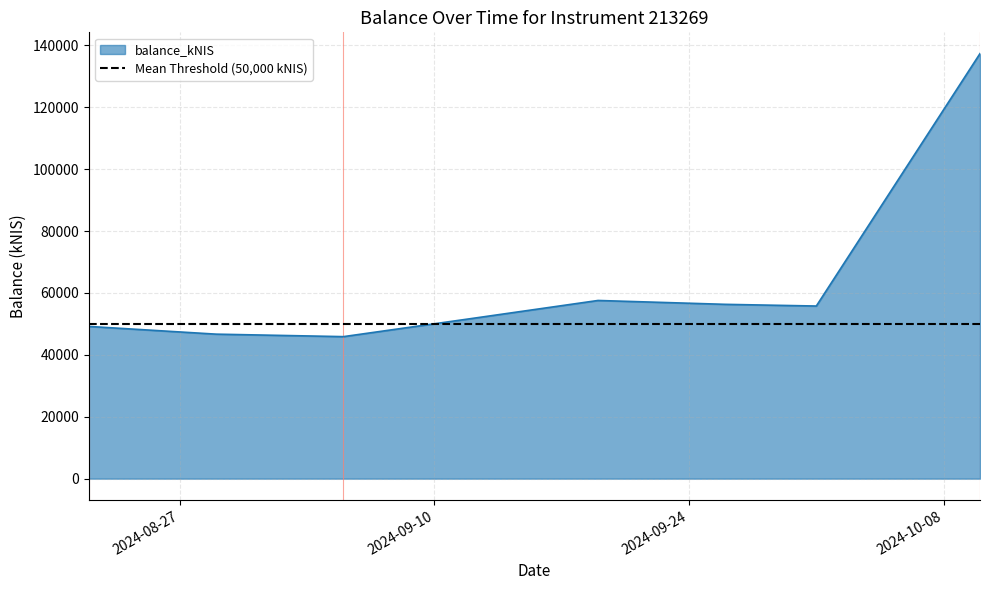

What is the greatest value displayed?

137323.5